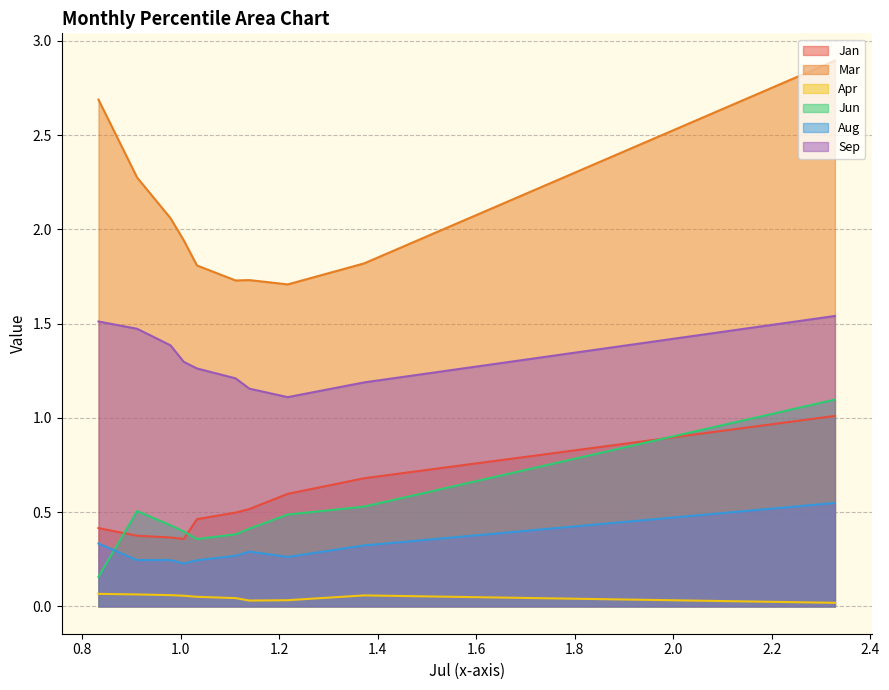

What is the highest value of the Jan series?

1.0